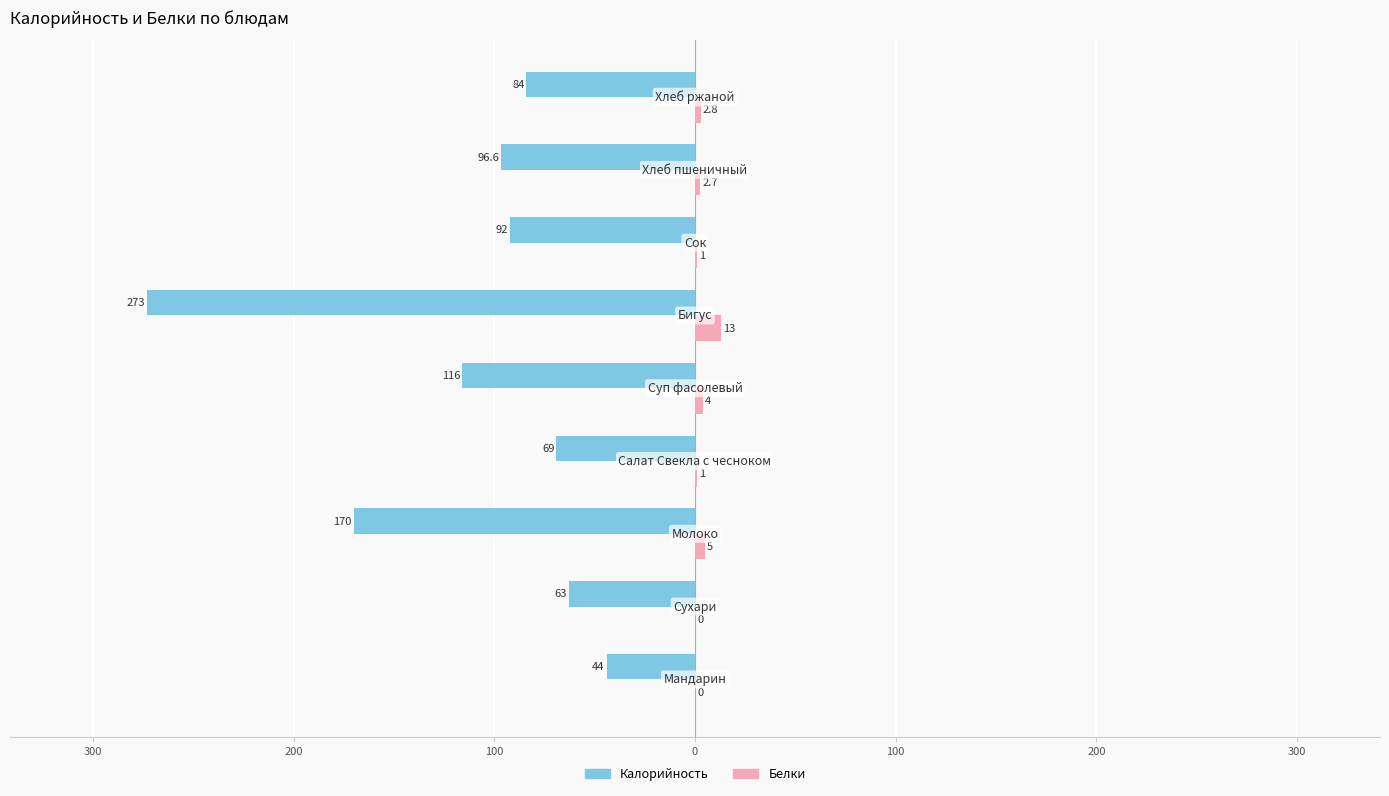

What are all the series names shown in the legend?

Калорийность, Белки